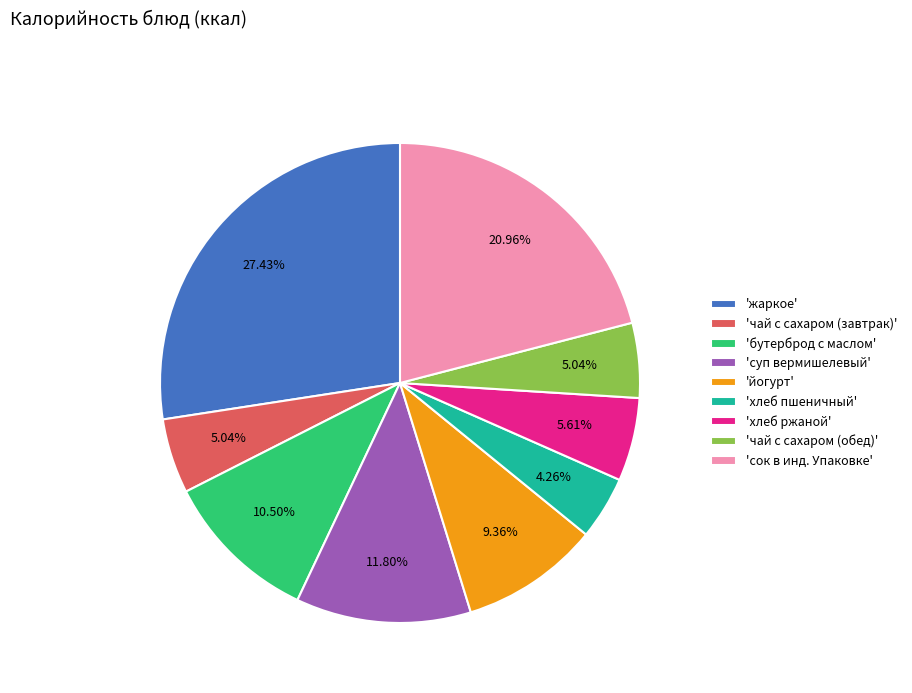

What is the ratio of the value at 'чай с сахаром (обед)' to the value at 'бутерброд с маслом'?

0.5